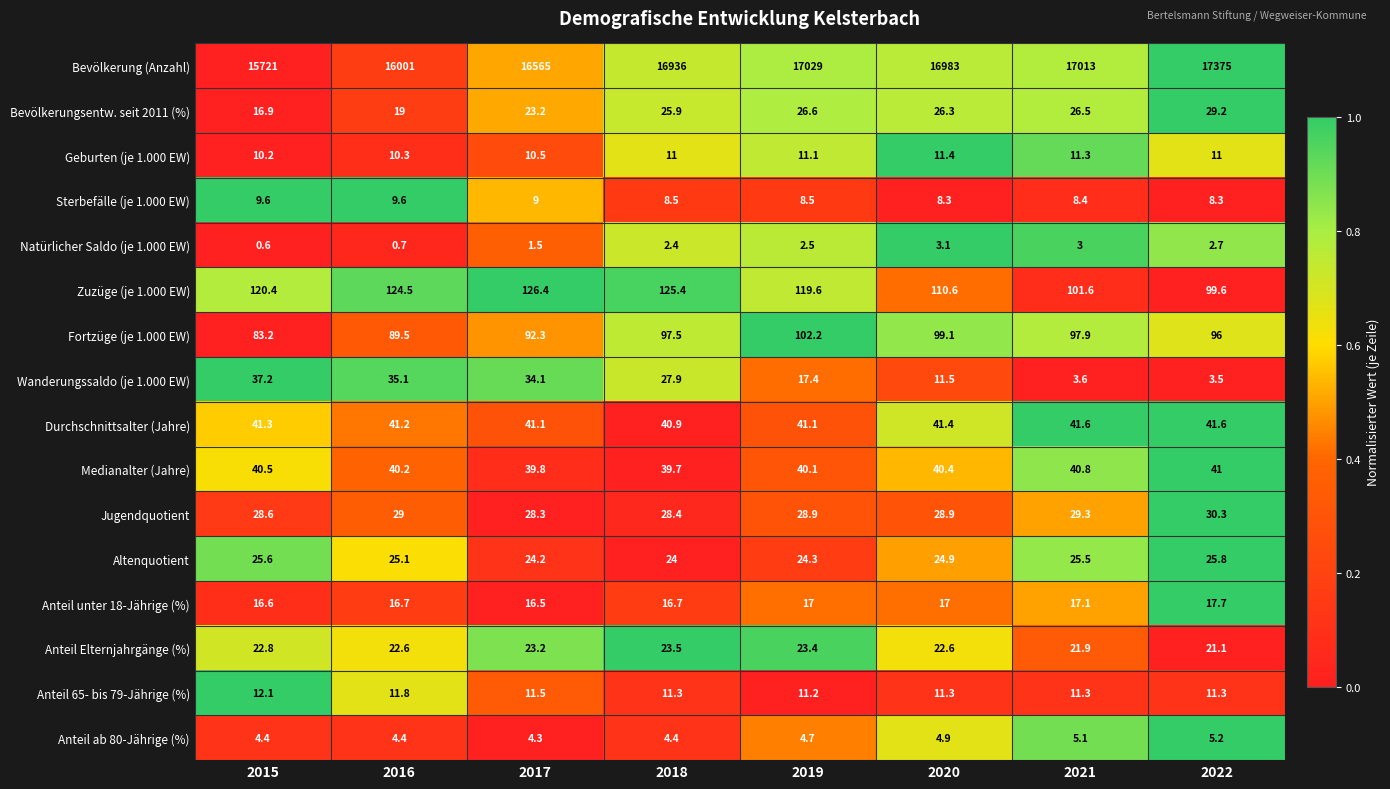

Is it true that Wanderungssaldo (je 1.000 EW) equals 3.5 at 2022?

True